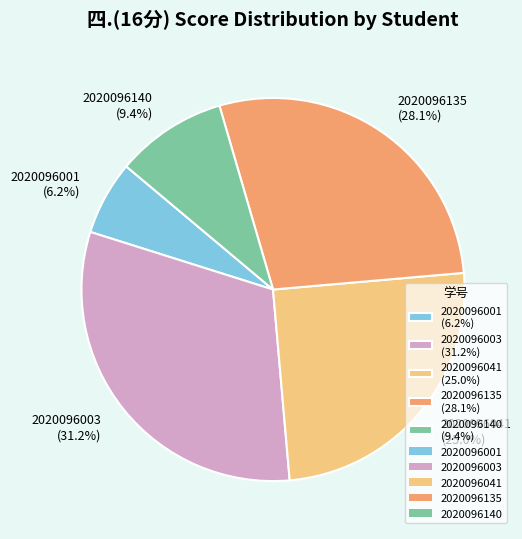

Is it true that 2020096135 is 28% of the pie?

True